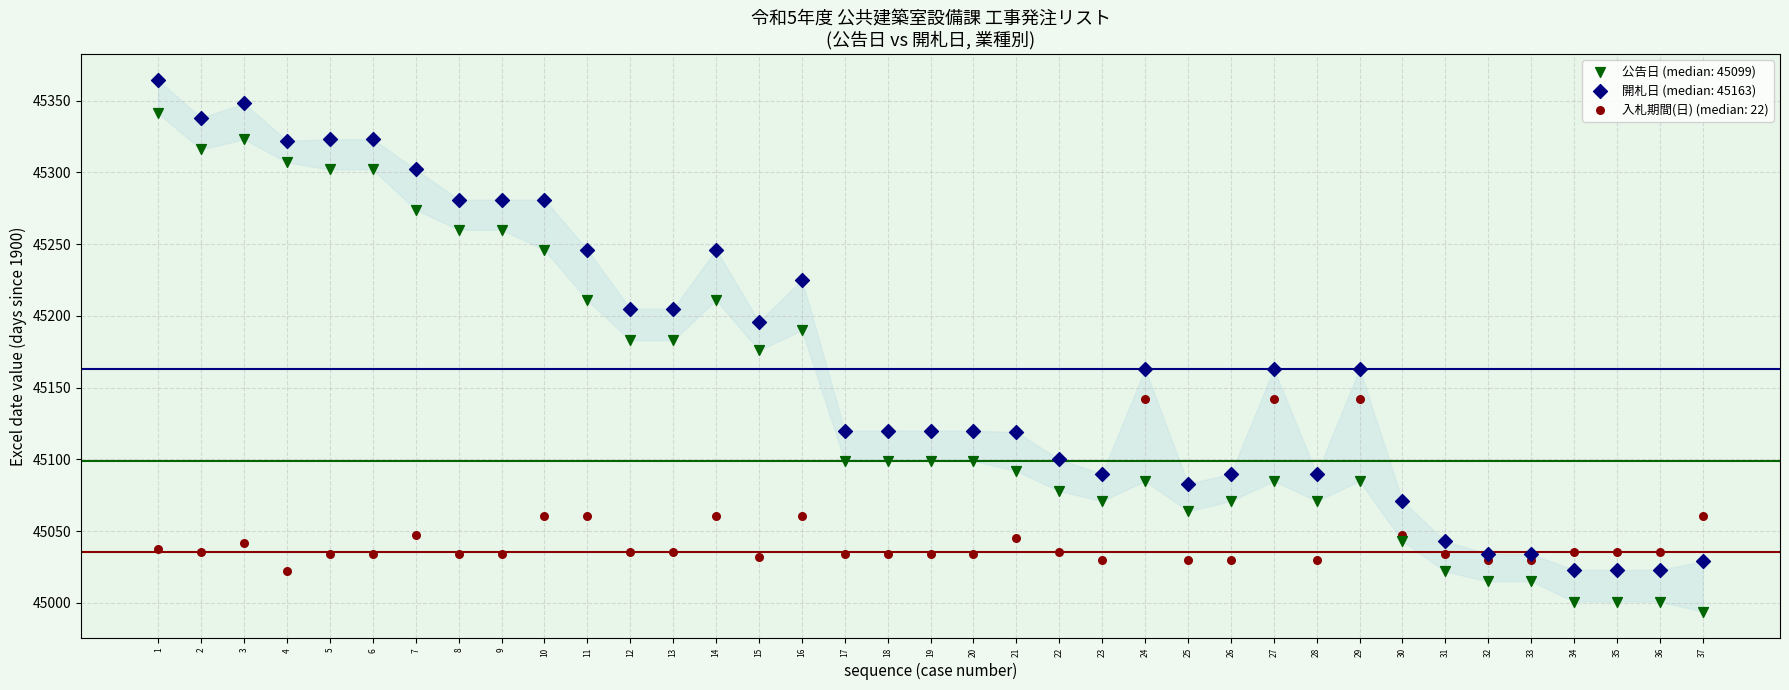

Which series contains the lowest Y value?

公告日 (median: 45099)